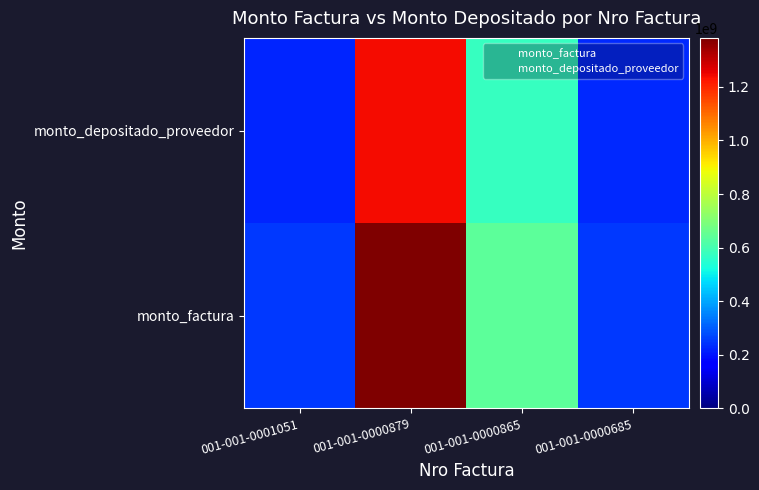

Between 001-001-0000685 and 001-001-0000865, which is larger?

001-001-0000865